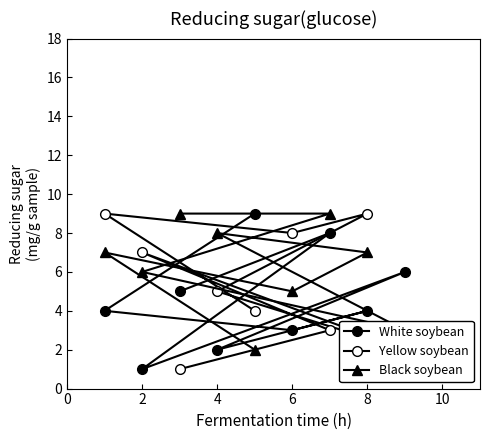

What is the lowest value of the Black soybean series?

2